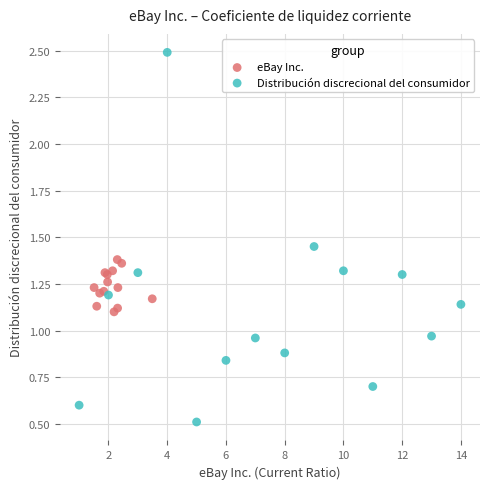

Which series reaches the minimum Y coordinate?

Distribución discrecional del consumidor